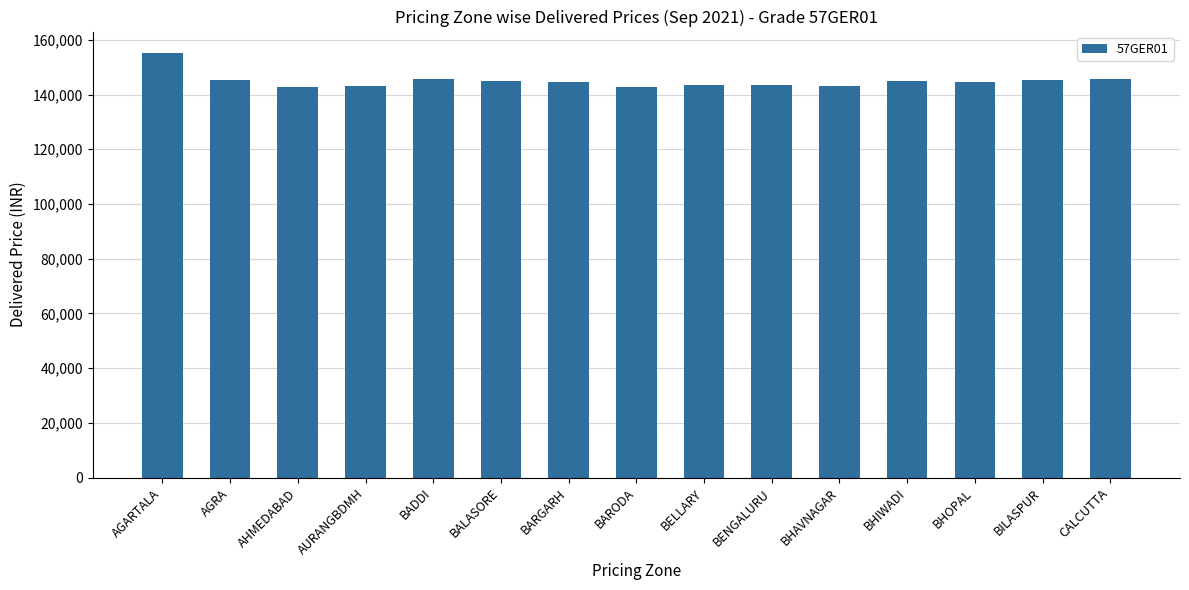

What is the ratio of the value at BILASPUR to the value at BARGARH?

1.0